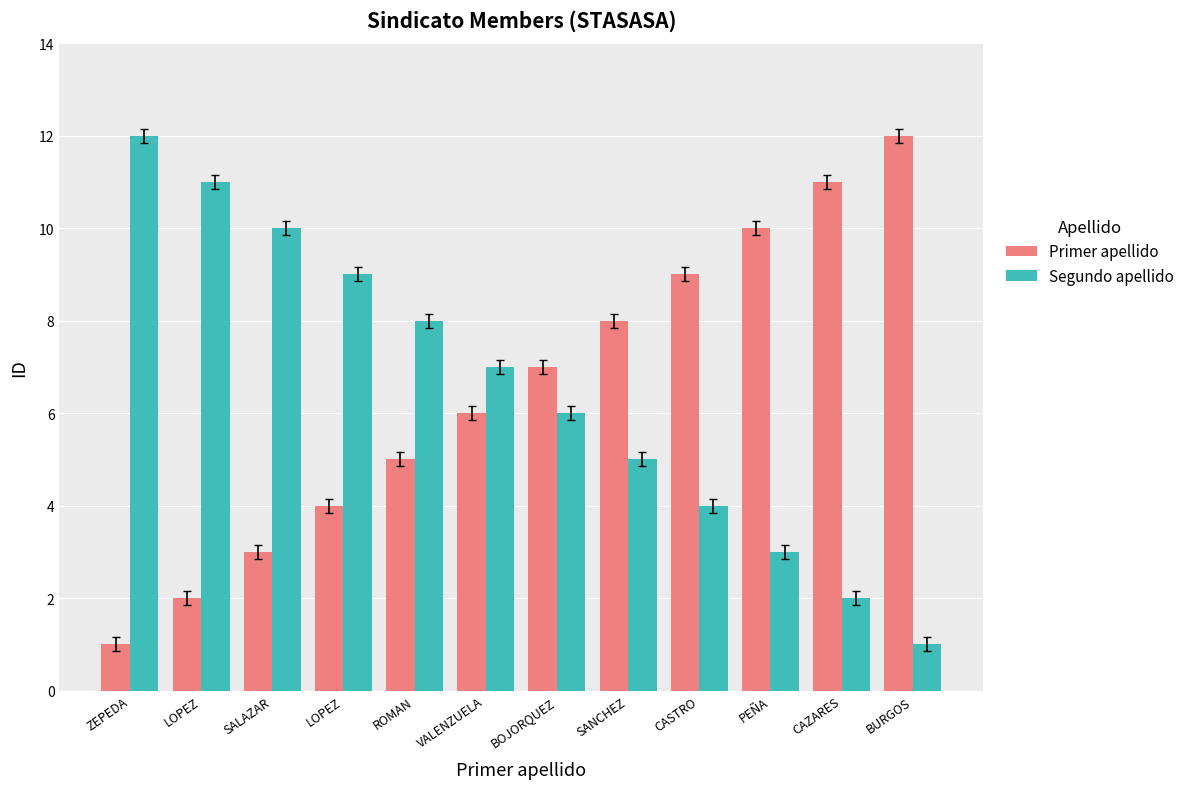

What are all the series names shown in the legend?

Primer apellido, Segundo apellido